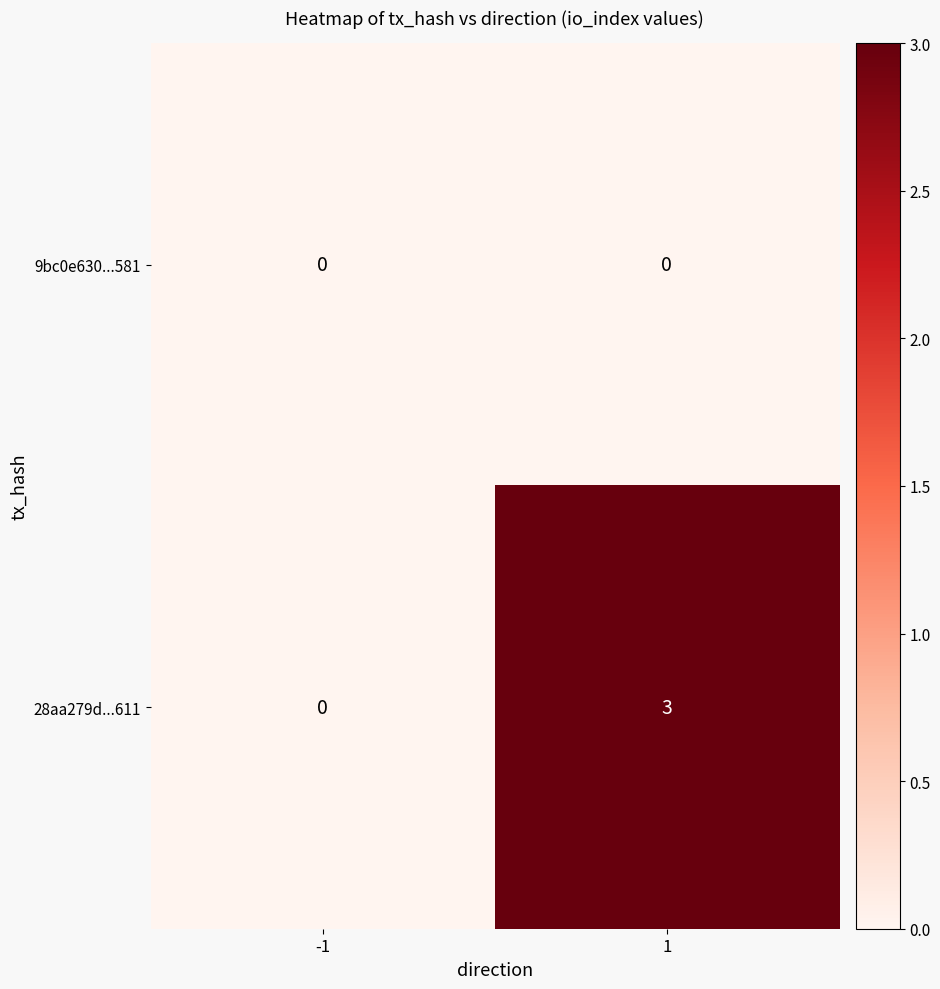

Rank the series by their average value, from lowest to highest.

9bc0e630...581, 28aa279d...611